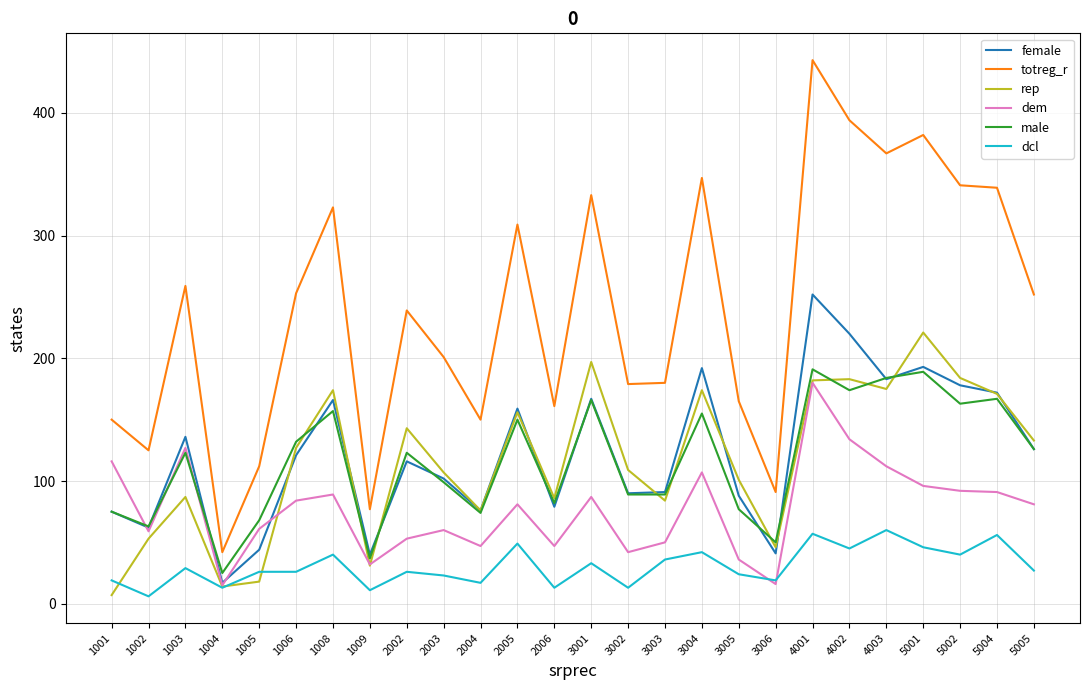

What is the lowest value of the male series?

25